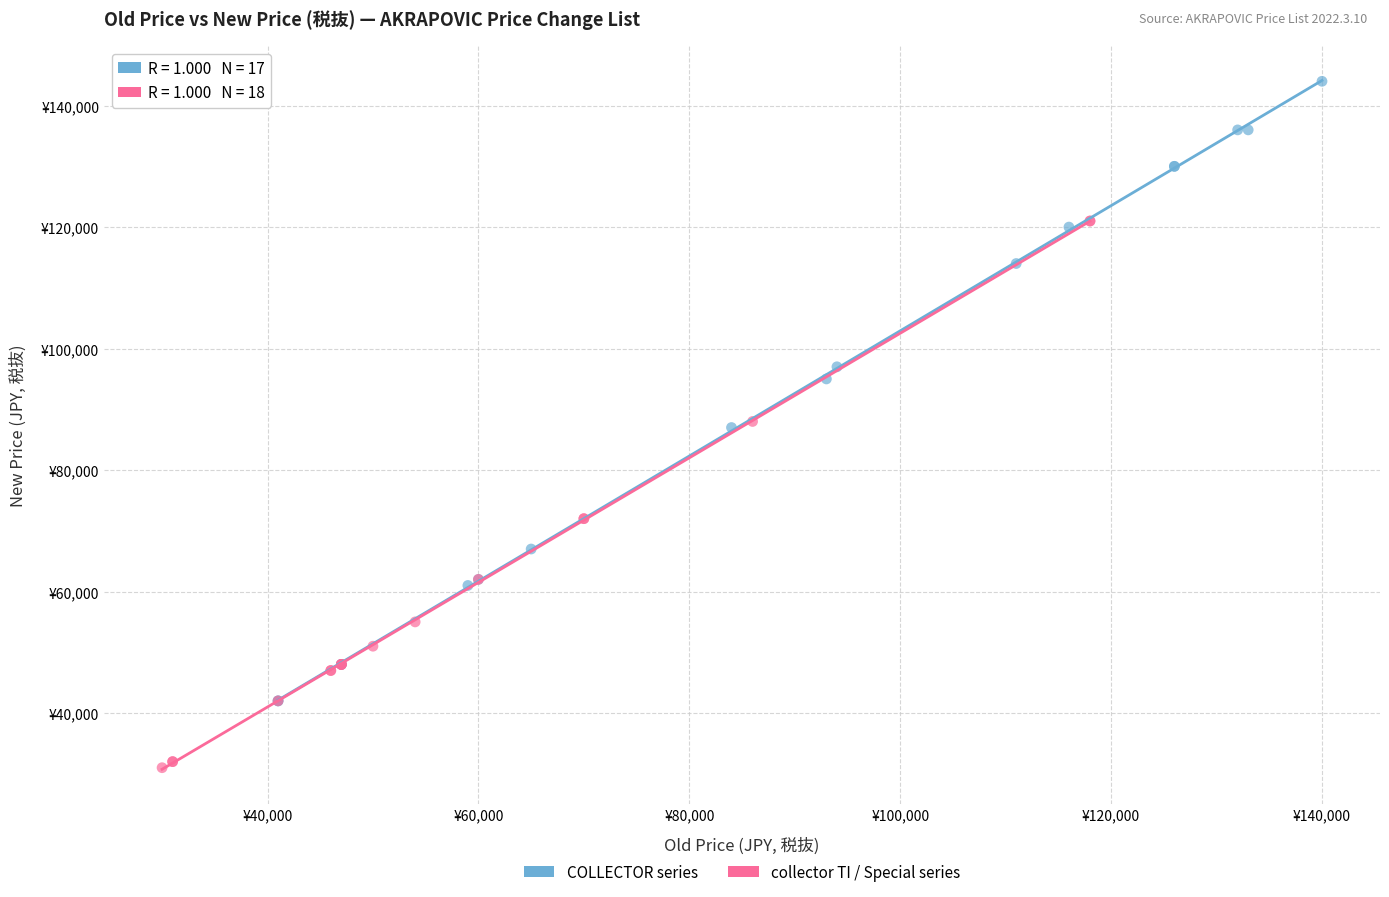

What are all the series names shown in the legend?

COLLECTOR series, collector TI / Special series